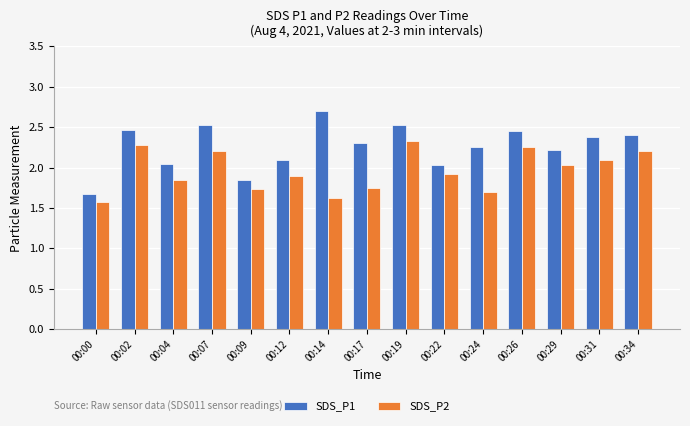

What value does the SDS_P1 series have at 00:34?

2.4